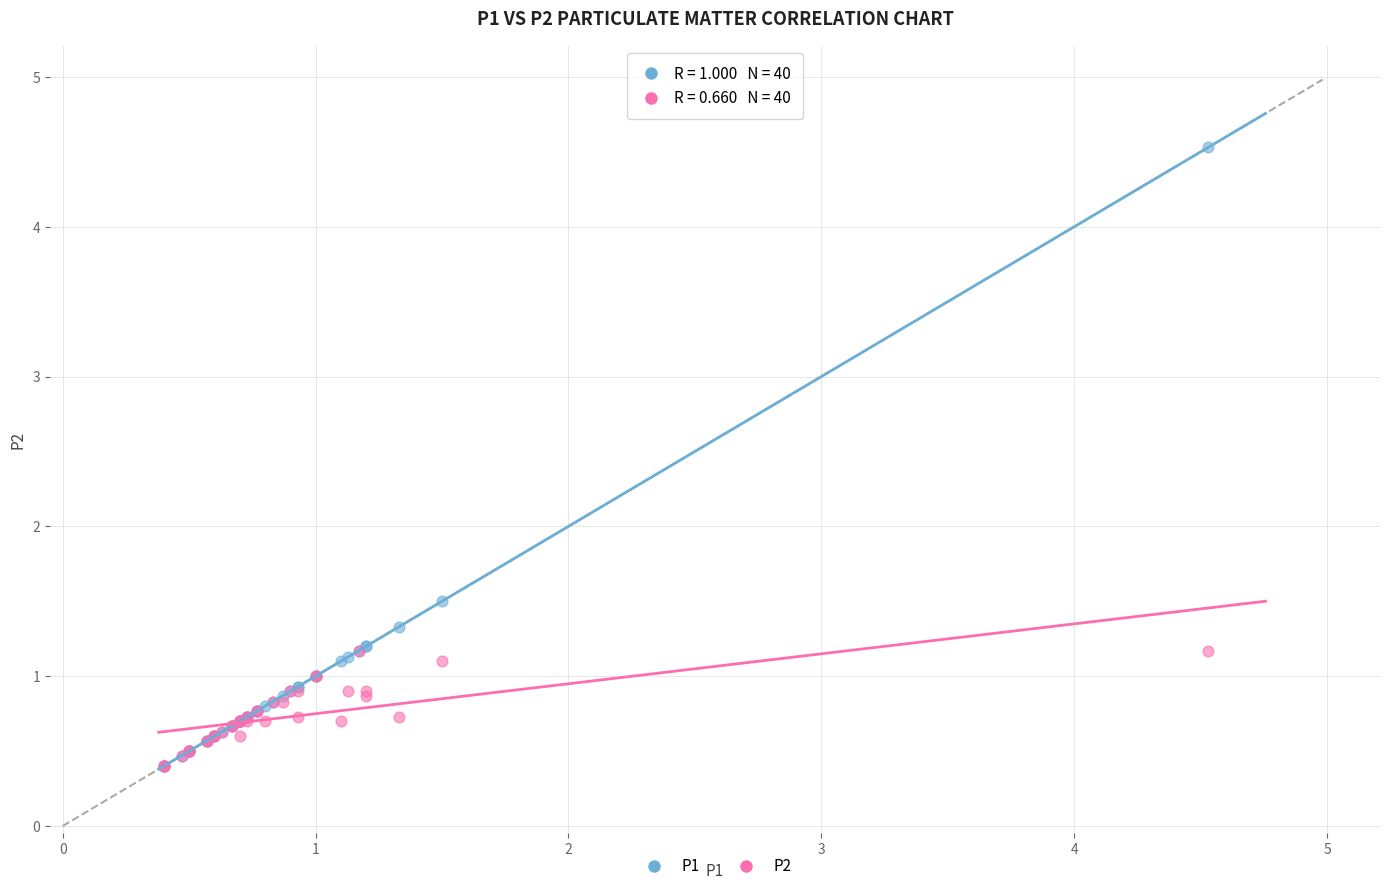

Across all series, what Y value is closest to 2?

1.5